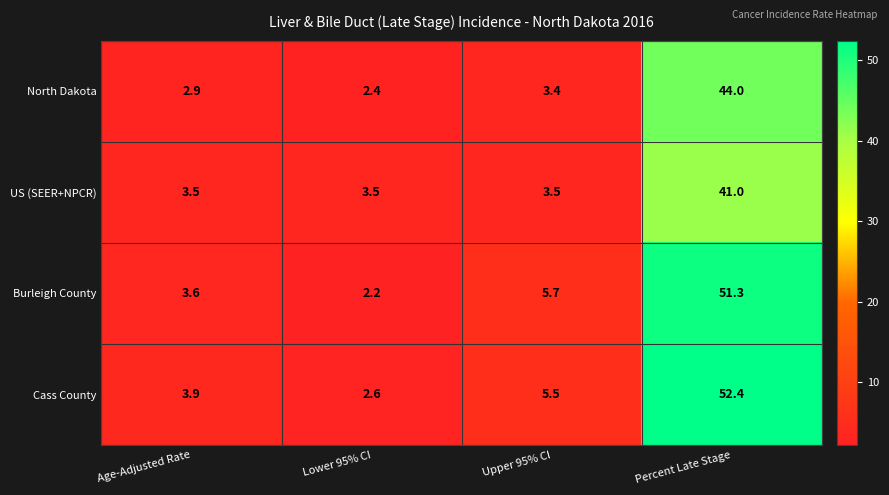

What is the greatest value displayed?

52.4